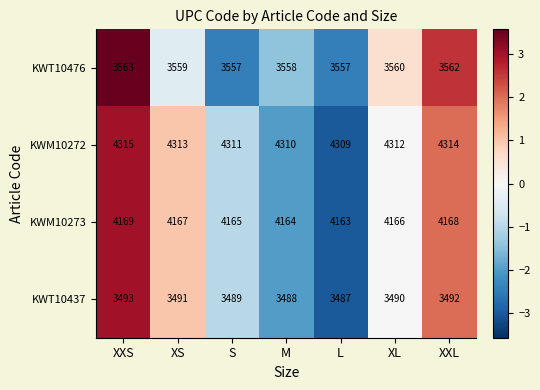

The value of KWM10272 at XL is 4312. True or false?

True